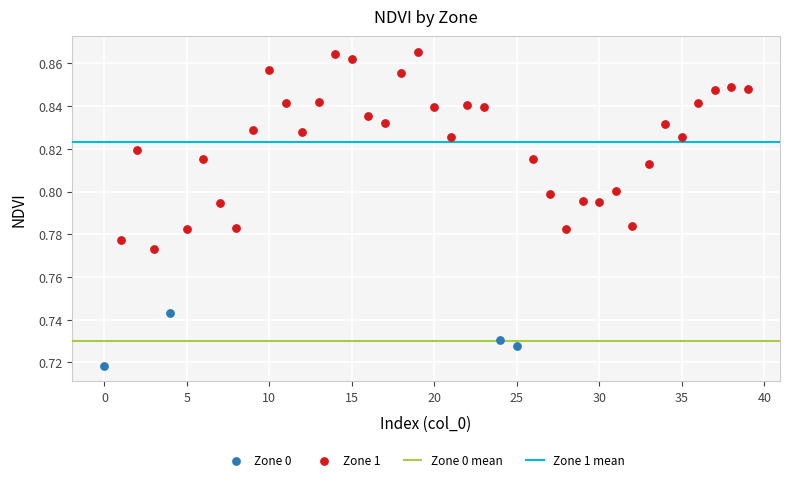

Which series has the widest spread of Y values?

Zone 1